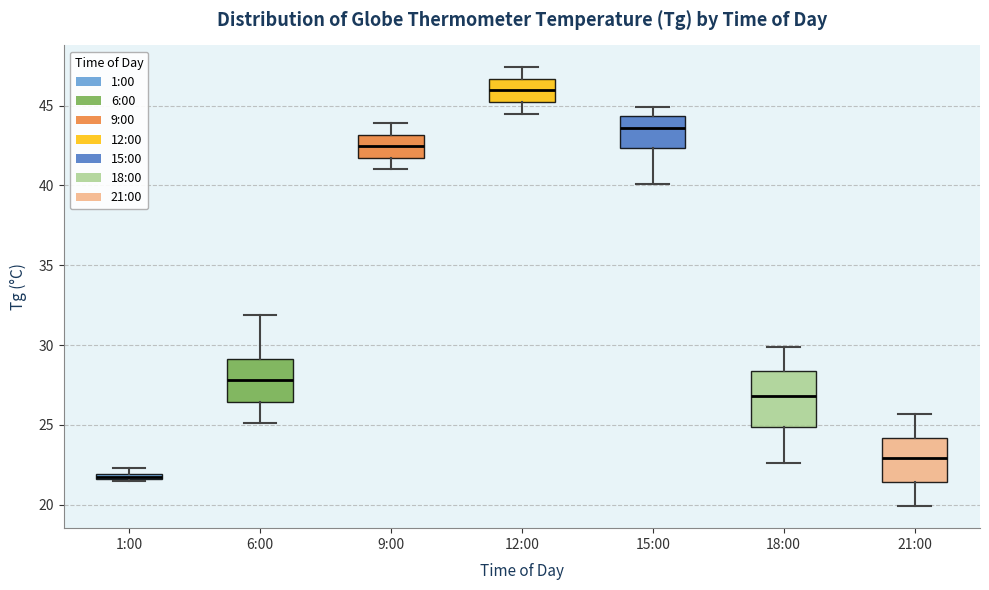

Where is the upper edge of the box for 15:00 on the y-axis? The values are not printed on the chart, so give them approximately, as read against the axis.

44.5